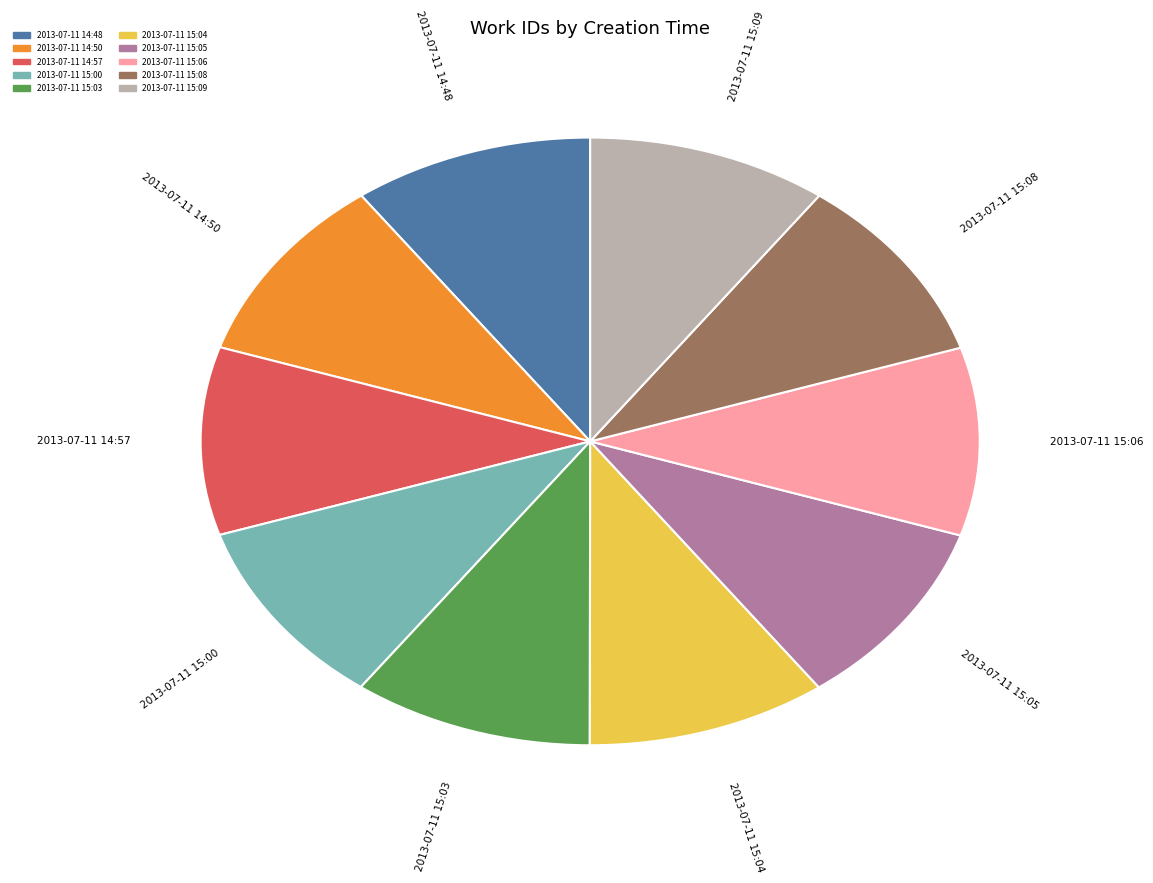

The 2013-07-11 15:00 slice represents 10% of the pie. True or false?

True